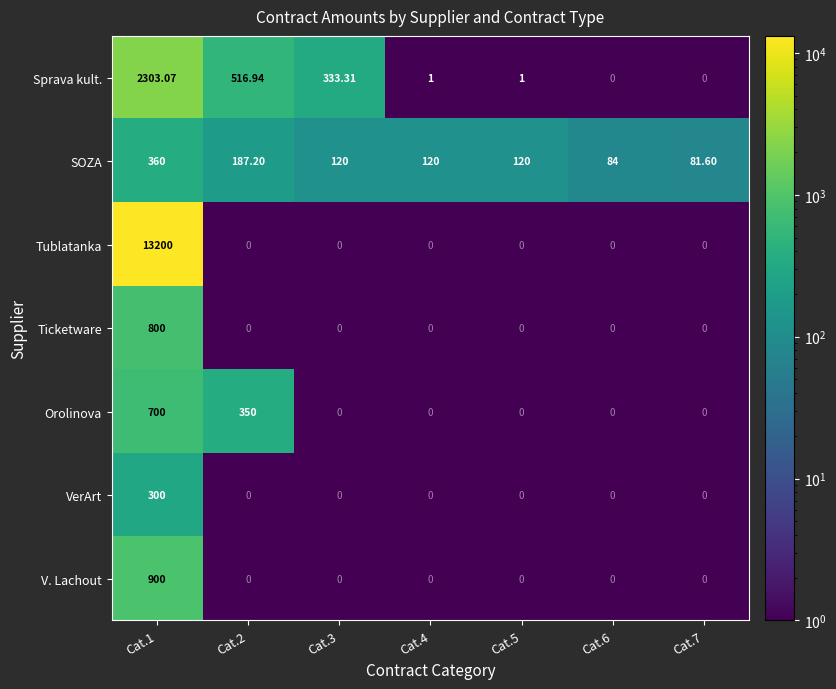

Is the value of VerArt at Cat.7 greater than the value of Sprava kult. at Cat.3?

No